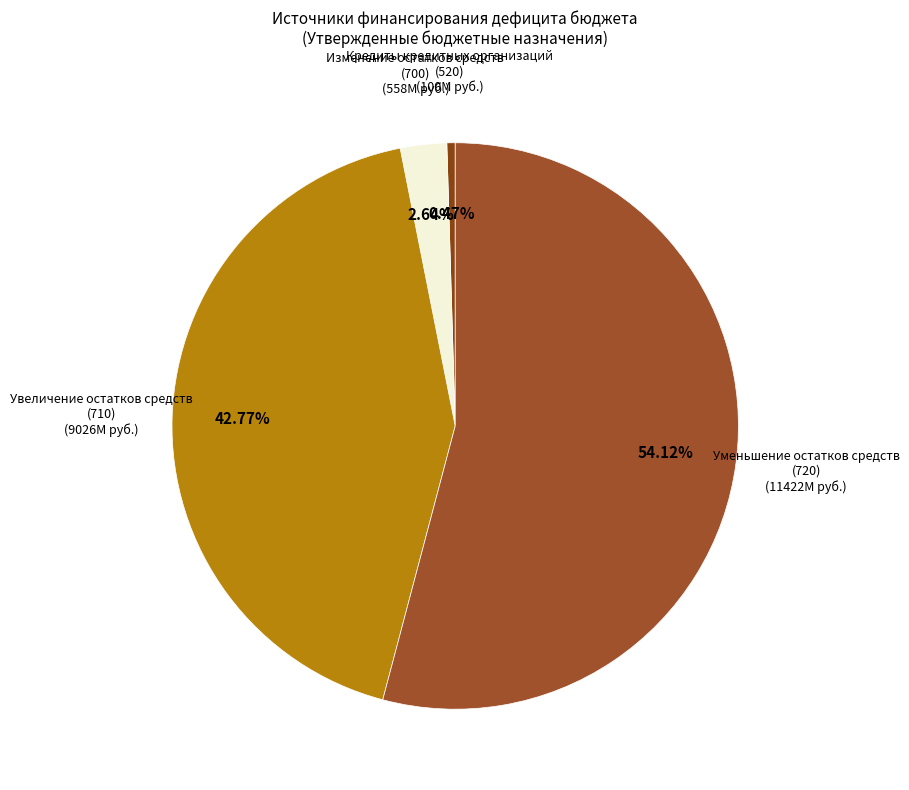

Approximately how many times larger is the value at Уменьшение остатков средств (720) compared to Увеличение остатков средств (710)?

1.3